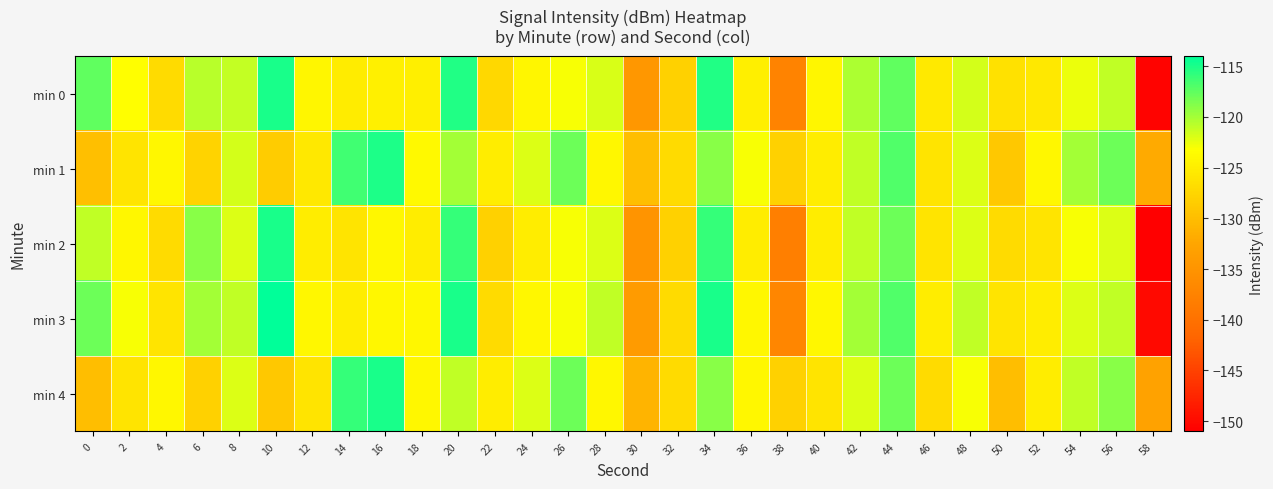

Reading left to right, what are all the values shown in this chart?

min 0: 0=-117.6	2=-123.3	4=-127.0	6=-120.8	8=-121.1	10=-114.9	12=-124.1	14=-125.3	16=-124.8	18=-124.9	20=-115.2	22=-127.2	24=-124.2	26=-123.0	28=-121.8	30=-134.6	32=-128.0	34=-115.3	36=-125.0	38=-137.5	40=-124.2	42=-120.3	44=-117.6	46=-125.5	48=-121.7	50=-126.4	52=-125.7	54=-122.6	56=-121.1	58=-150.6
min 1: 0=-129.8	2=-126.0	4=-124.0	6=-127.8	8=-121.8	10=-128.5	12=-125.6	14=-116.3	16=-115.1	18=-123.9	20=-120.0	22=-125.0	24=-122.0	26=-118.0	28=-124.0	30=-130.0	32=-127.0	34=-119.0	36=-123.0	38=-128.0	40=-125.0	42=-121.0	44=-117.0	46=-126.0	48=-122.0	50=-129.0	52=-124.0	54=-120.0	56=-118.0	58=-132.0
min 2: 0=-121.0	2=-124.0	4=-127.0	6=-119.0	8=-122.0	10=-115.0	12=-125.0	14=-126.0	16=-124.0	18=-125.0	20=-116.0	22=-128.0	24=-125.0	26=-123.0	28=-122.0	30=-135.0	32=-128.0	34=-116.0	36=-125.0	38=-138.0	40=-125.0	42=-121.0	44=-118.0	46=-126.0	48=-122.0	50=-127.0	52=-126.0	54=-123.0	56=-122.0	58=-151.0
min 3: 0=-118.0	2=-123.0	4=-126.0	6=-120.0	8=-121.0	10=-114.0	12=-124.0	14=-125.0	16=-124.0	18=-124.0	20=-115.0	22=-127.0	24=-124.0	26=-123.0	28=-121.0	30=-134.0	32=-127.0	34=-115.0	36=-124.0	38=-137.0	40=-124.0	42=-120.0	44=-117.0	46=-125.0	48=-121.0	50=-126.0	52=-125.0	54=-122.0	56=-121.0	58=-150.0
min 4: 0=-130.0	2=-126.0	4=-124.0	6=-128.0	8=-122.0	10=-129.0	12=-126.0	14=-116.0	16=-115.0	18=-124.0	20=-121.0	22=-125.0	24=-122.0	26=-118.0	28=-124.0	30=-131.0	32=-127.0	34=-119.0	36=-124.0	38=-128.0	40=-126.0	42=-122.0	44=-118.0	46=-127.0	48=-123.0	50=-130.0	52=-125.0	54=-121.0	56=-119.0	58=-133.0